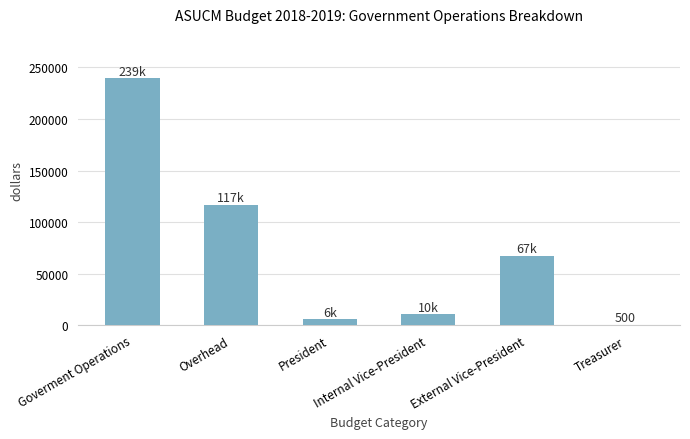

Reading right to left, list all the values displayed in this chart.

Treasurer=500	External Vice-President=67000	Internal Vice-President=10500	President=5600	Overhead=116600	Goverment Operations=239400